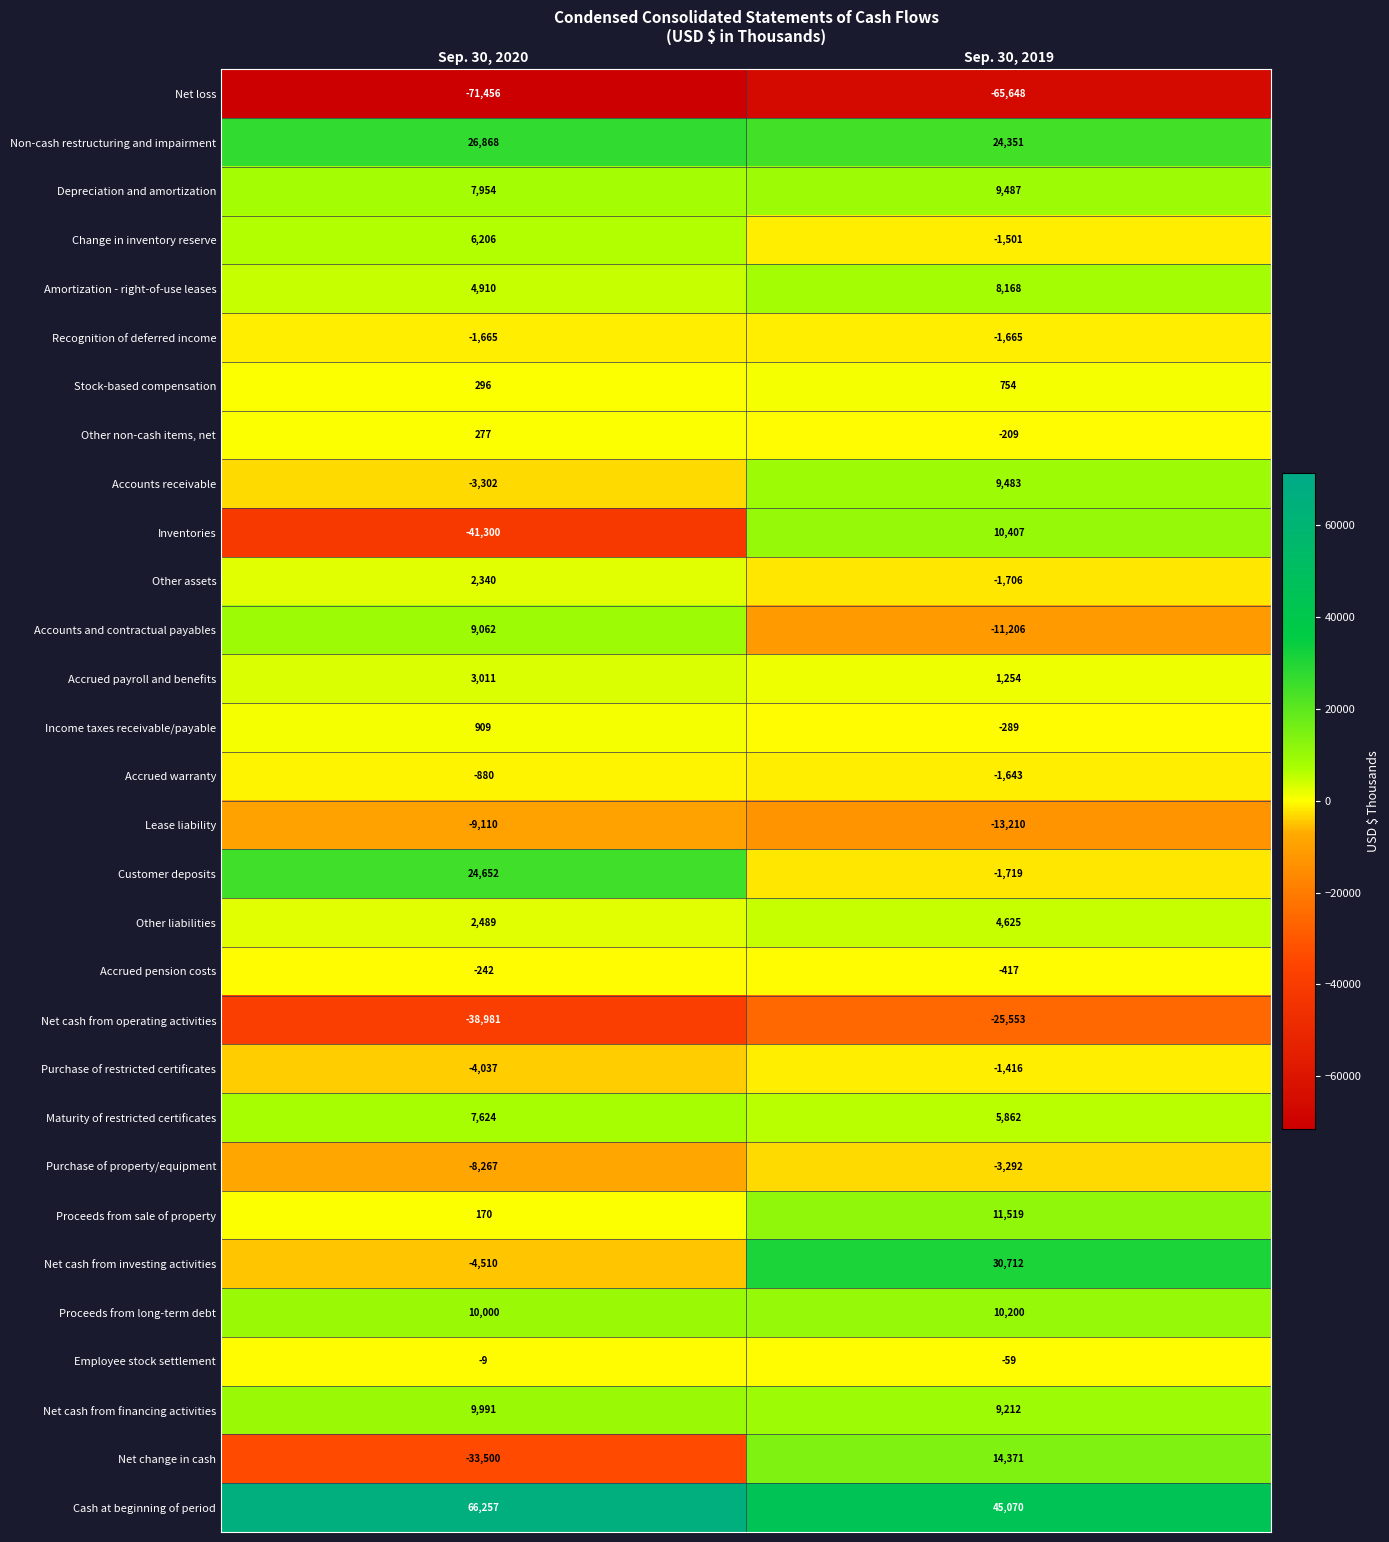

Which series changed the most between Sep. 30, 2020 and Sep. 30, 2019?

Inventories